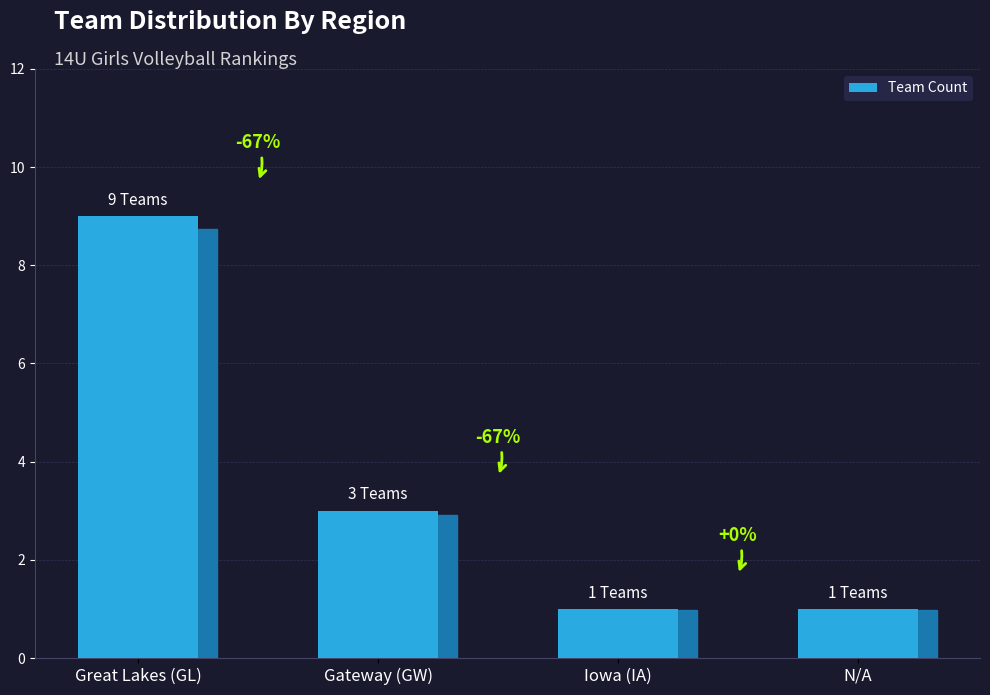

Are the bars horizontal?

No